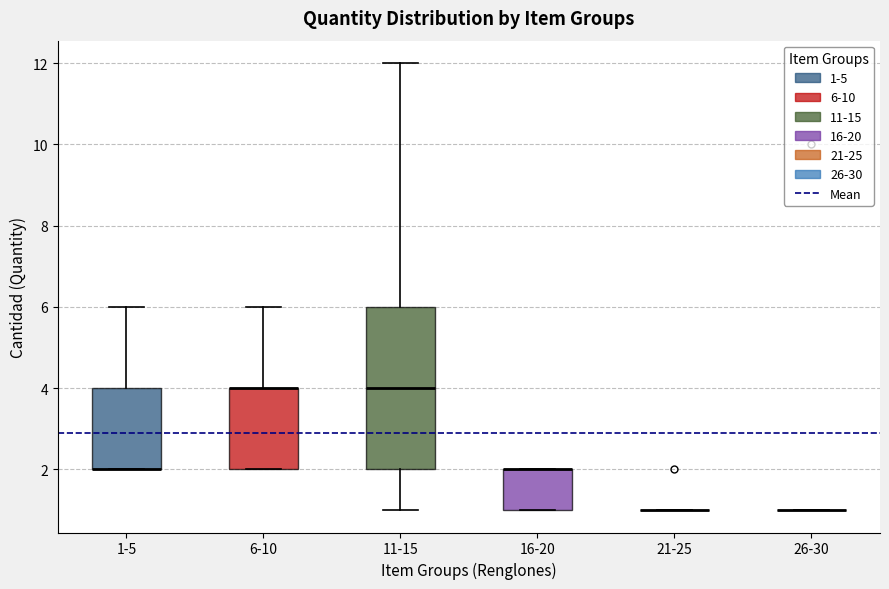

Where is the upper edge of the box for 11-15 on the y-axis? The values are not printed on the chart, so give them approximately, as read against the axis.

6